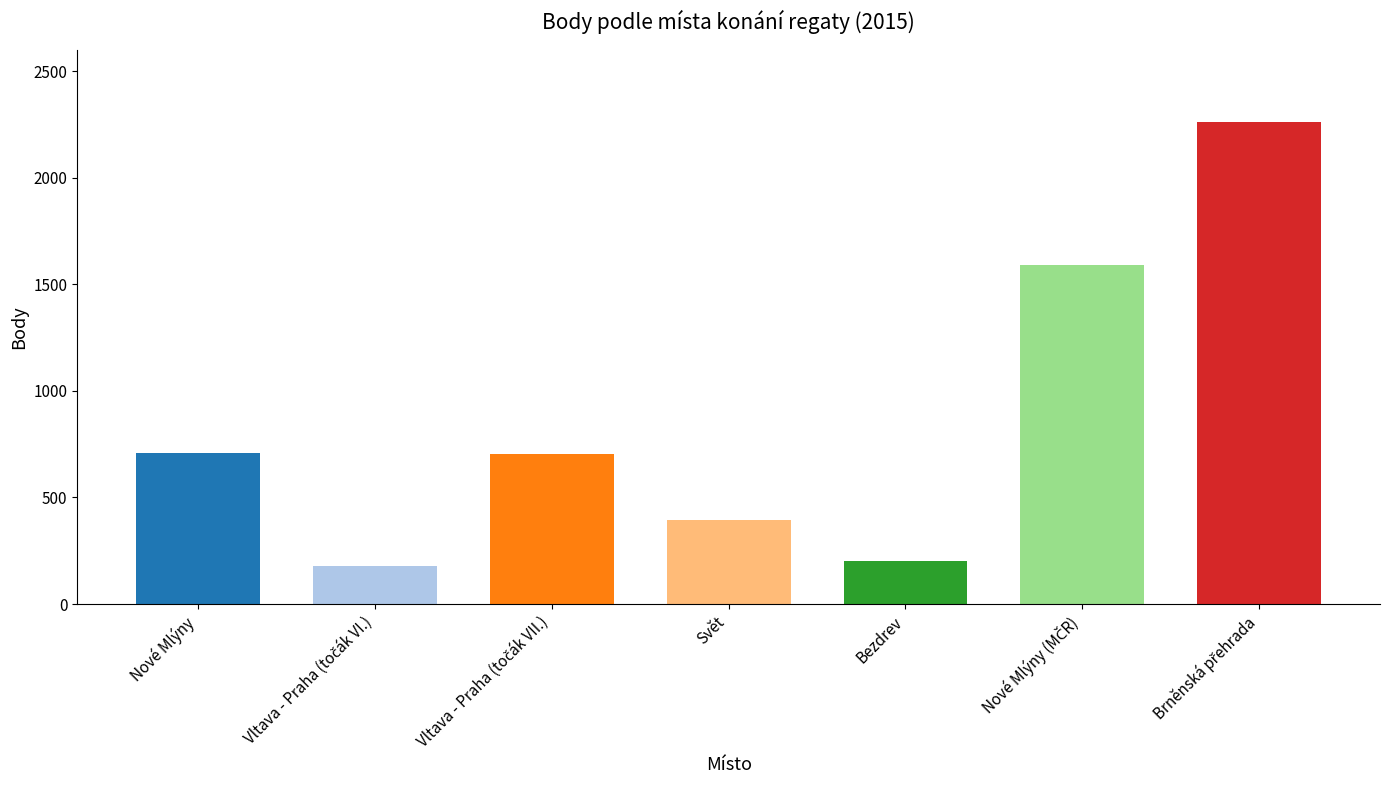

List the labels in order of value, largest first.

Brněnská přehrada, Nové Mlýny (MČR), Nové Mlýny, Vltava - Praha (točák VII.), Svět, Bezdrev, Vltava - Praha (točák VI.)